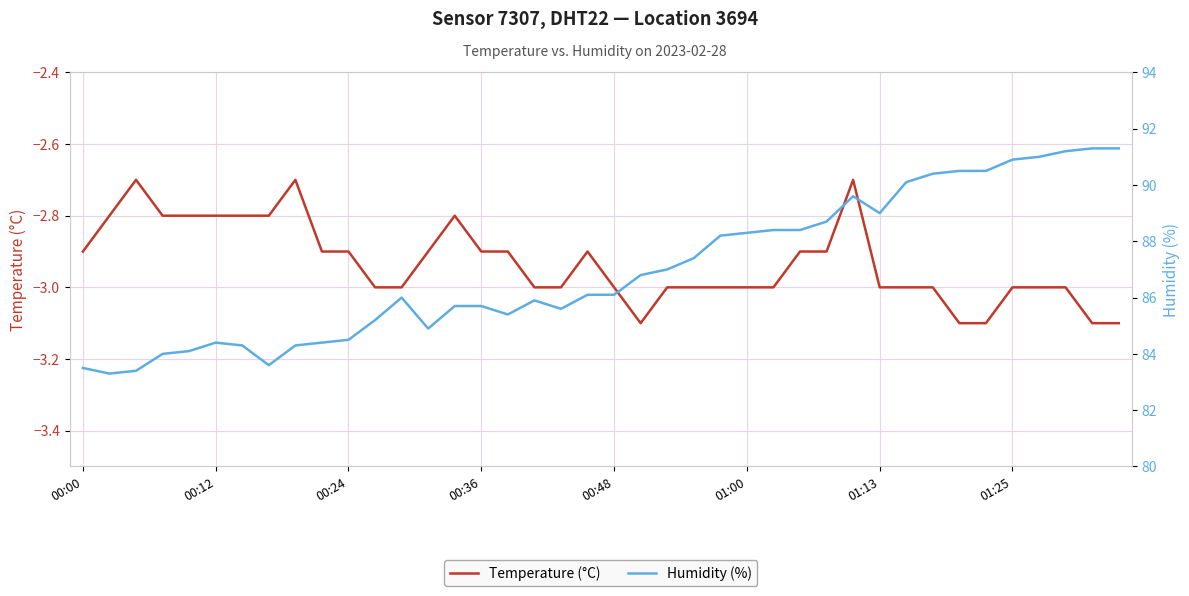

What is the lowest value of the Temperature (°C) series?

-3.1